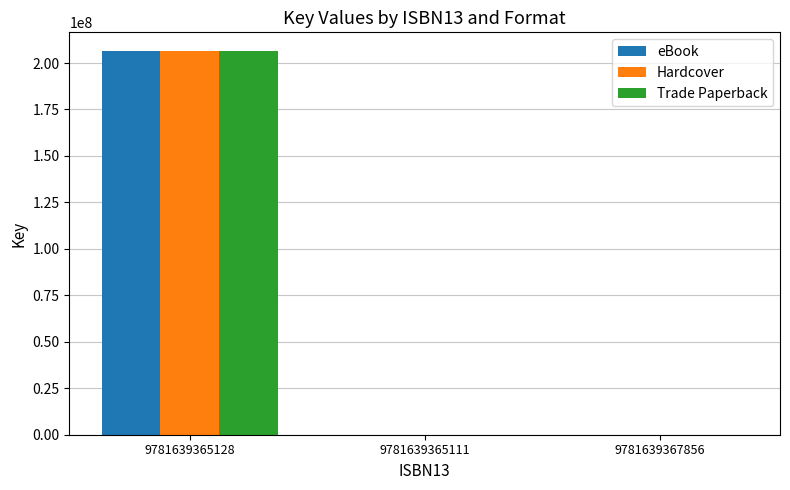

Are the bars horizontal?

No